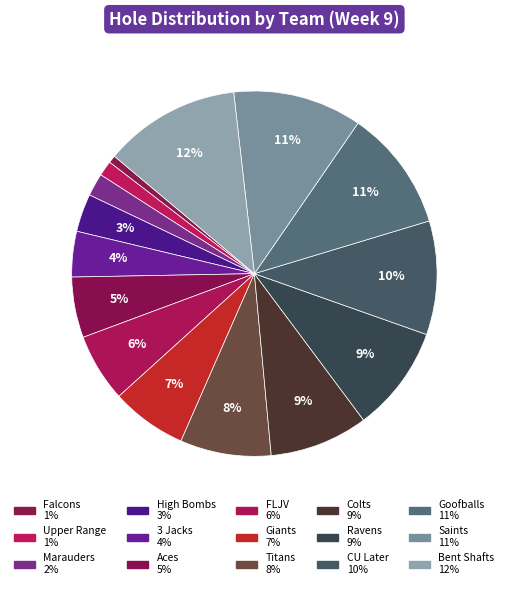

How many segments does this pie chart have?

15